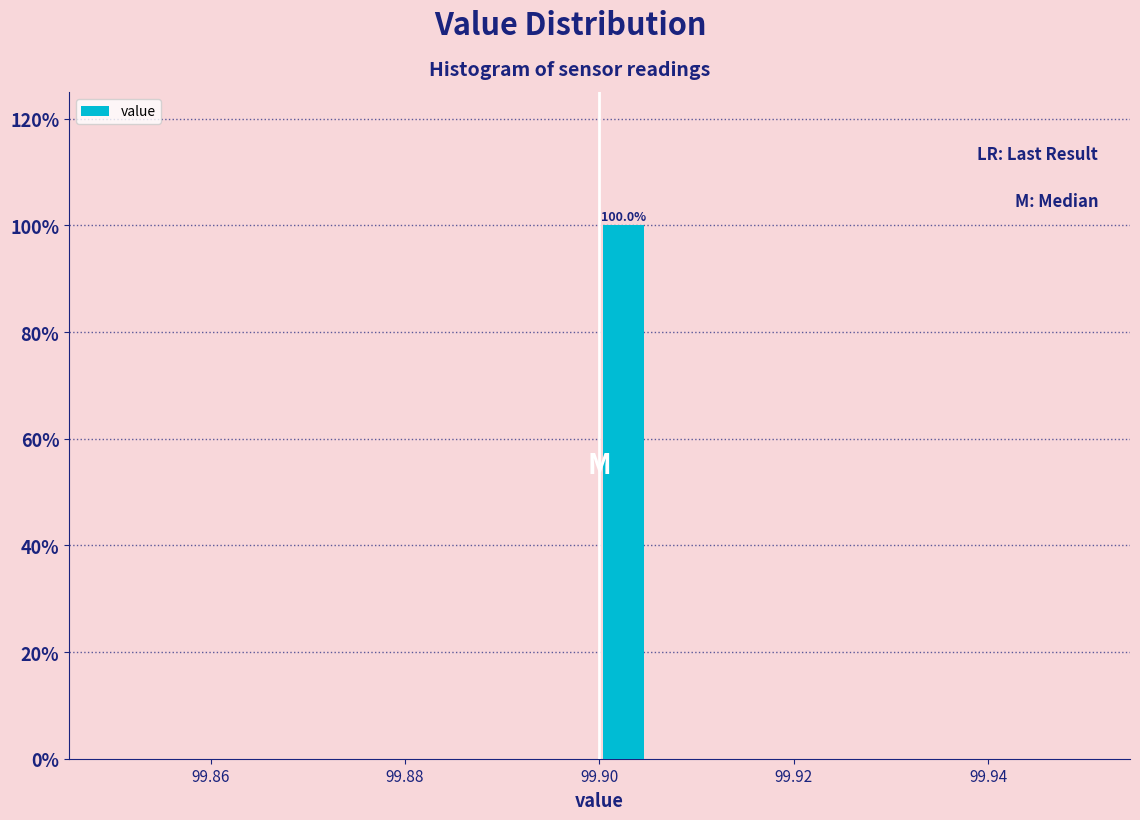

Around what value on the x-axis is the tallest bar? Give the approximate position of its centre, as read against the axis.

99.902